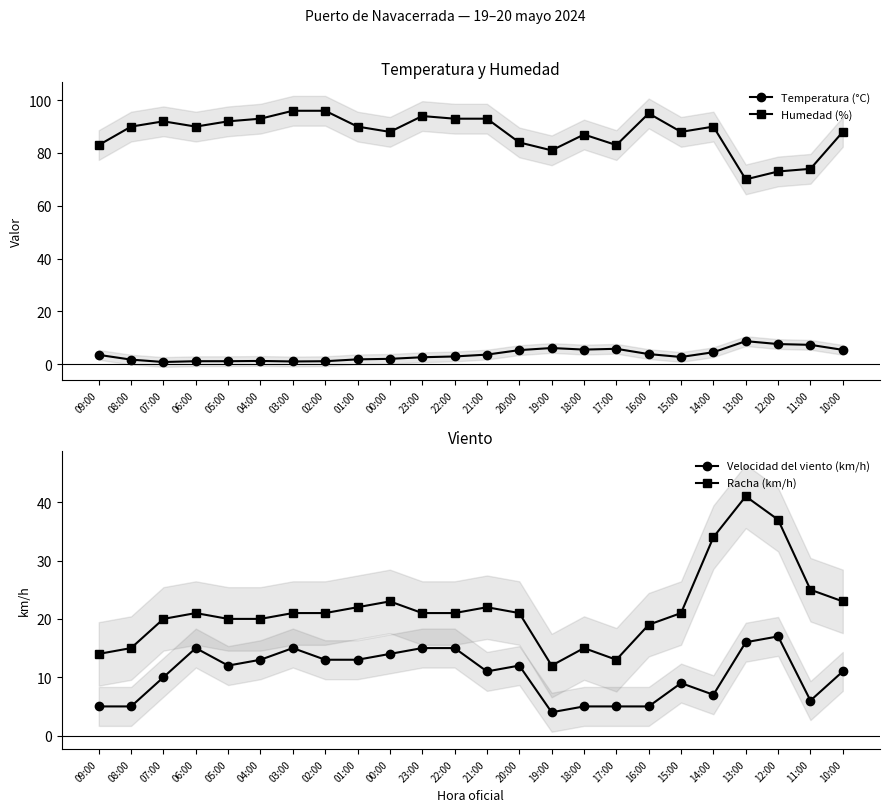

Is this an area chart (filled region under the line)?

No